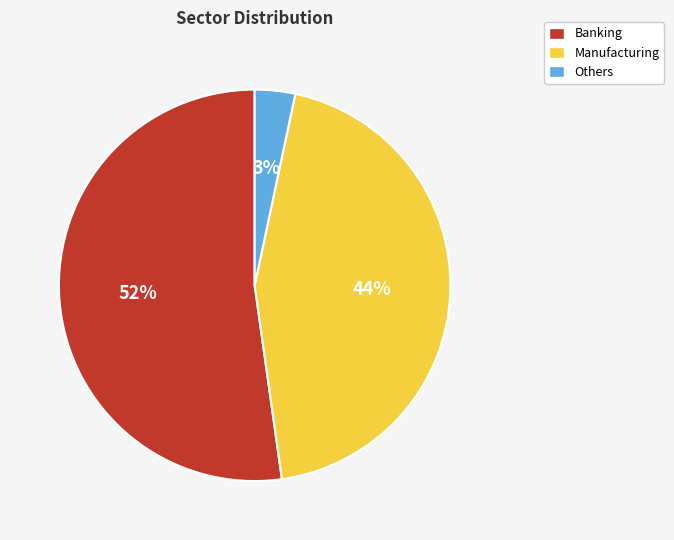

What percentage is the Manufacturing slice, to the nearest percent?

44%